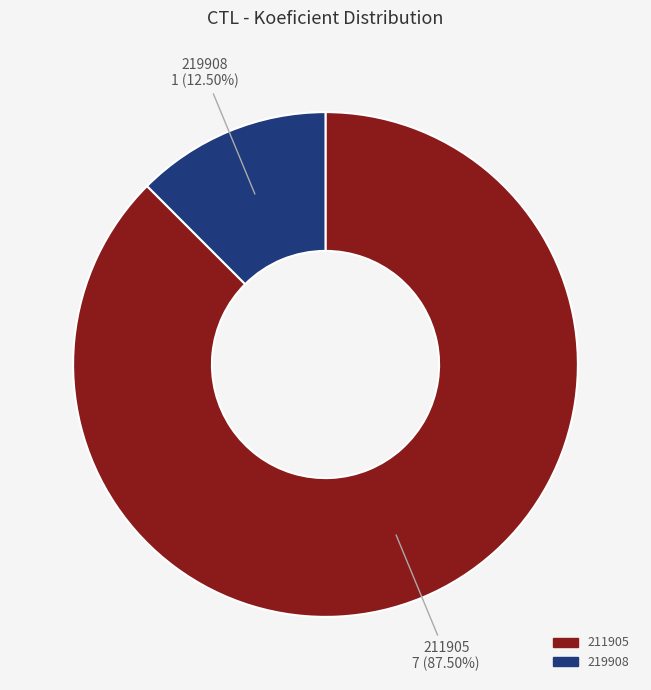

Is there any slice that represents more than half of the pie?

Yes